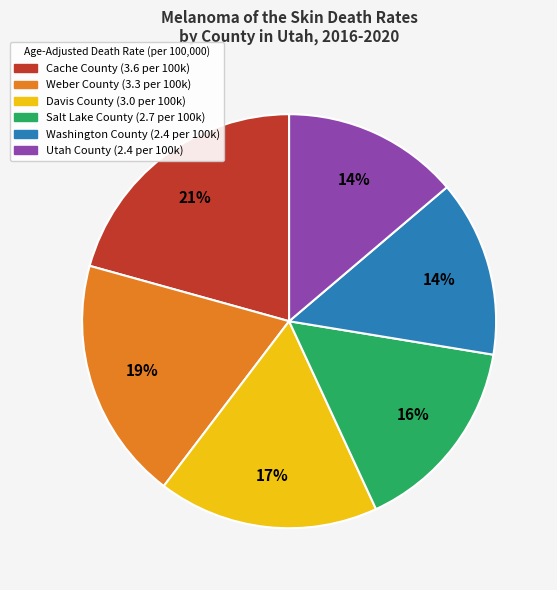

What percentage is the Cache County slice, to the nearest percent?

21%